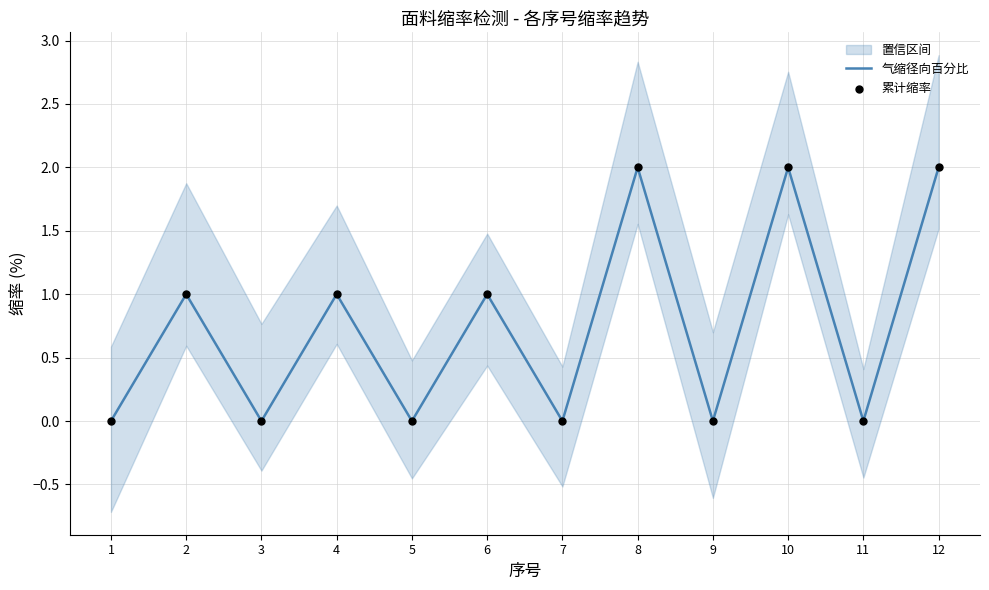

Is the value of 气缩径向百分比 at 3 greater than the value of 累计缩率 at 5?

No